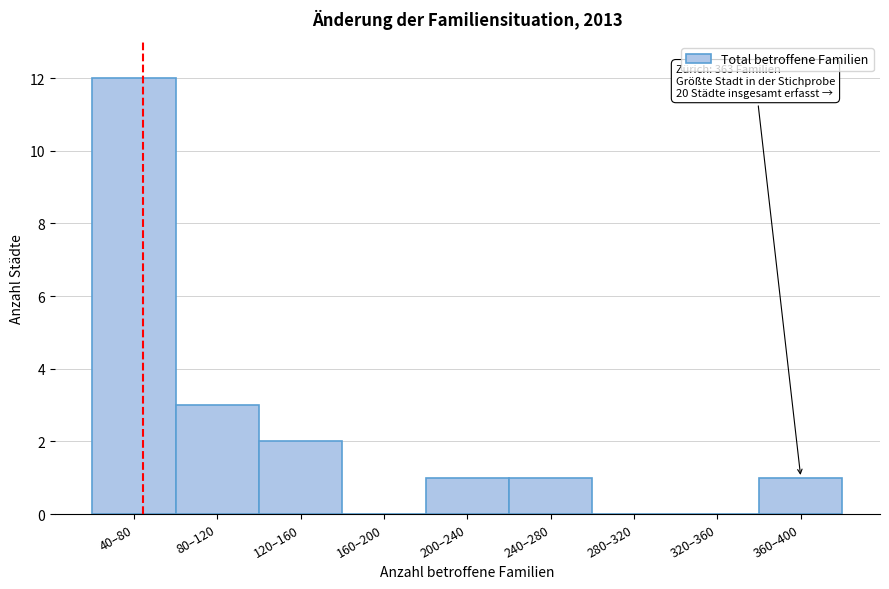

Reading right to left, list all the values displayed in this chart.

360–400=1	320–360=0	280–320=0	240–280=1	200–240=1	160–200=0	120–160=2	80–120=3	40–80=12